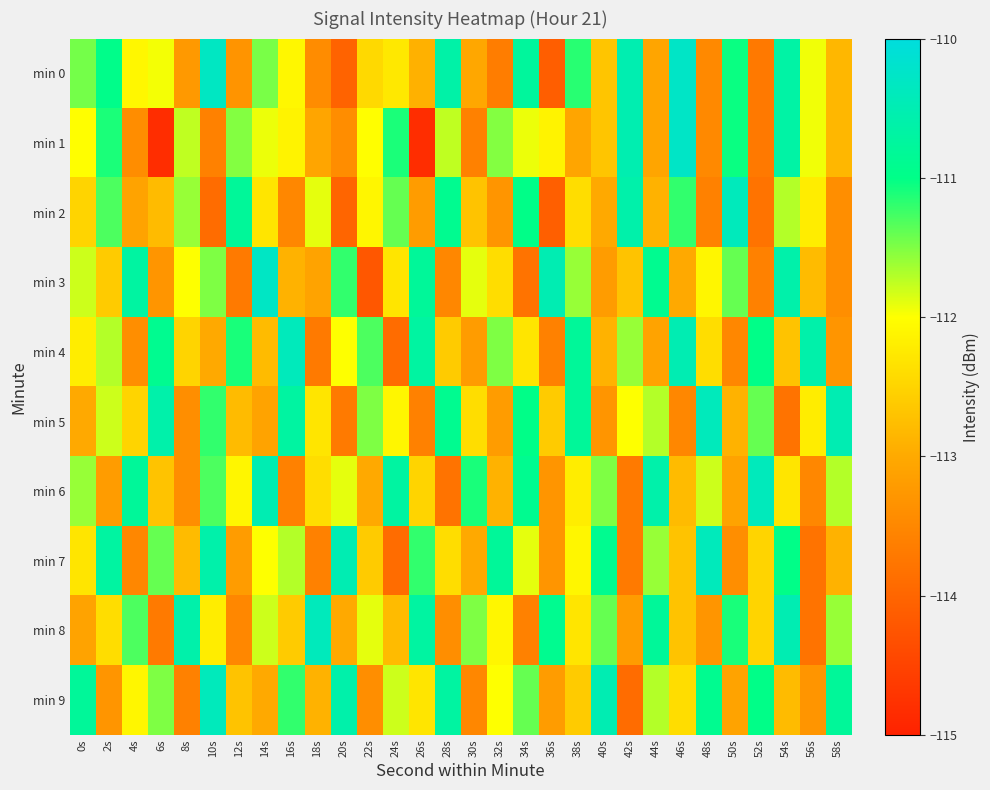

What is the smallest value displayed?

-114.8